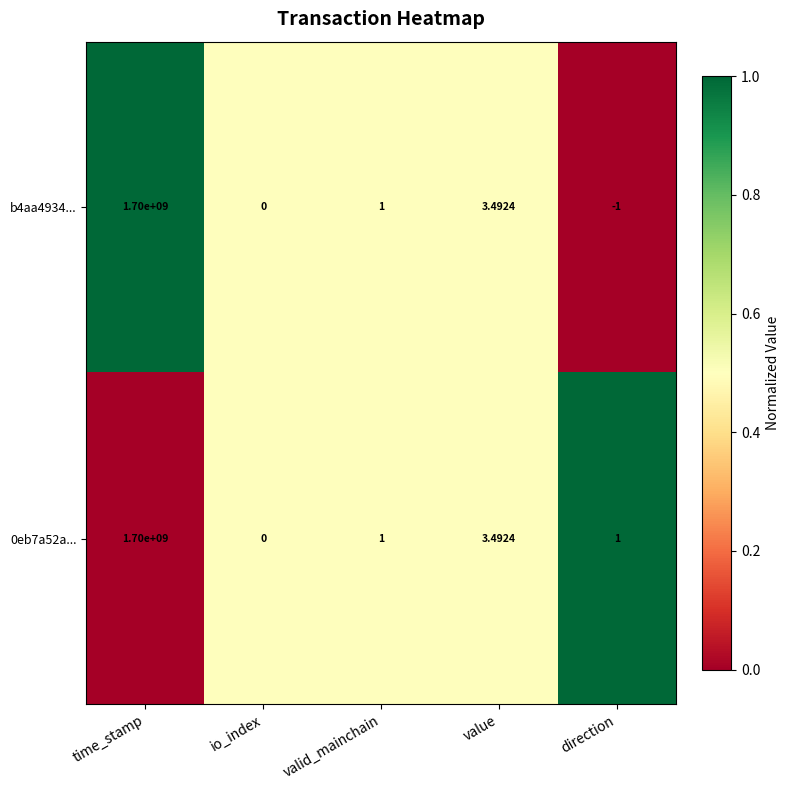

How many values in the b4aa4934... series are below 1?

2